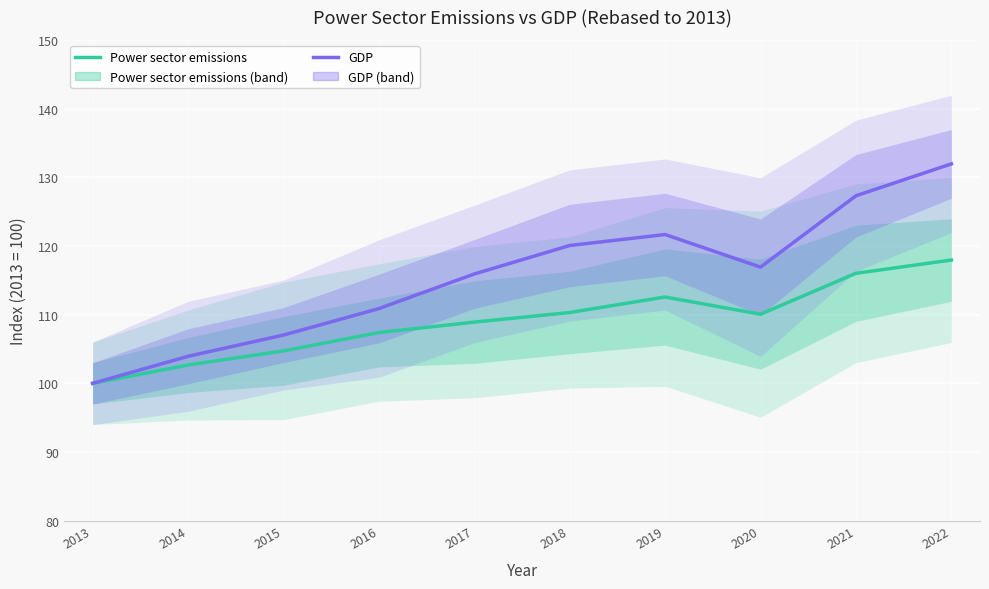

The Power sector emissions series shows 110.3 at 2018. True or false?

True